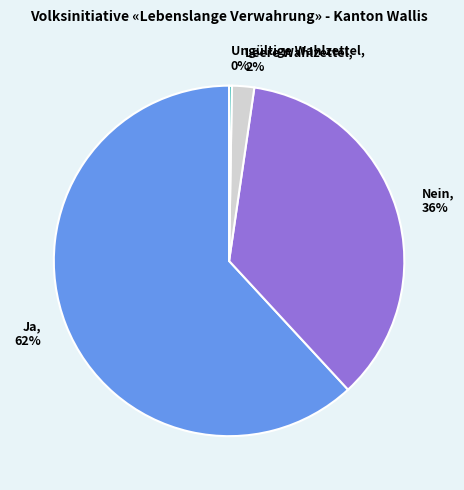

Do Nein and Leere Wahlzettel together represent more than half of the pie?

No